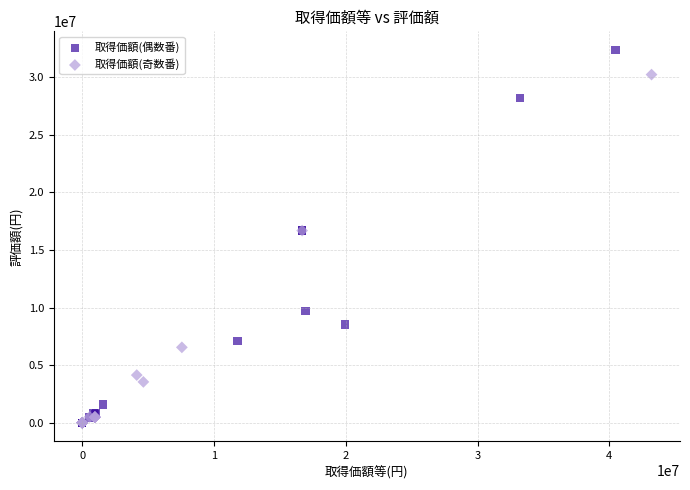

Which series has the widest spread of Y values?

取得価額(偶数番)